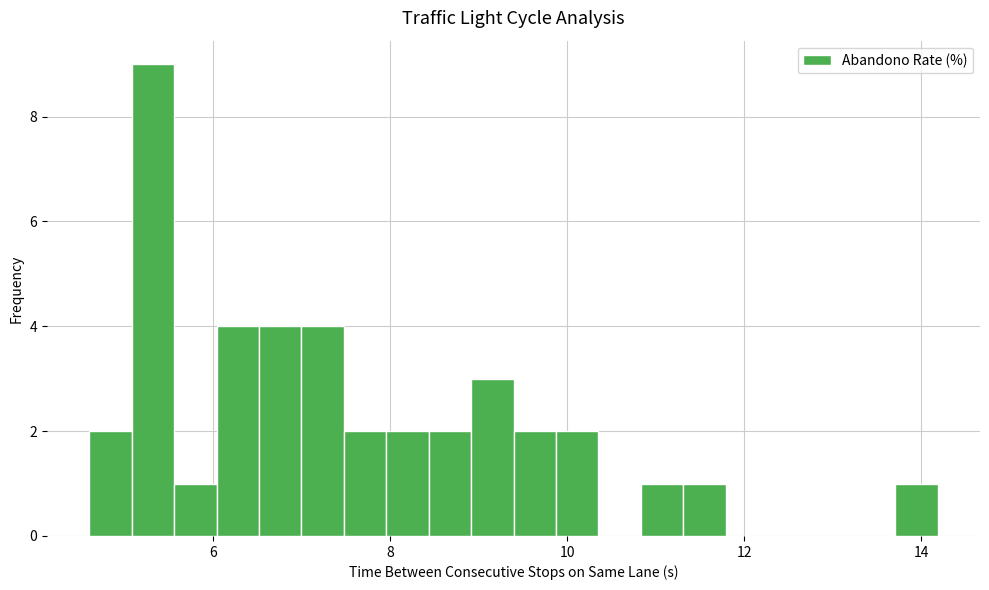

Read against the x-axis, roughly where is the centre of the tallest bar?

5.4